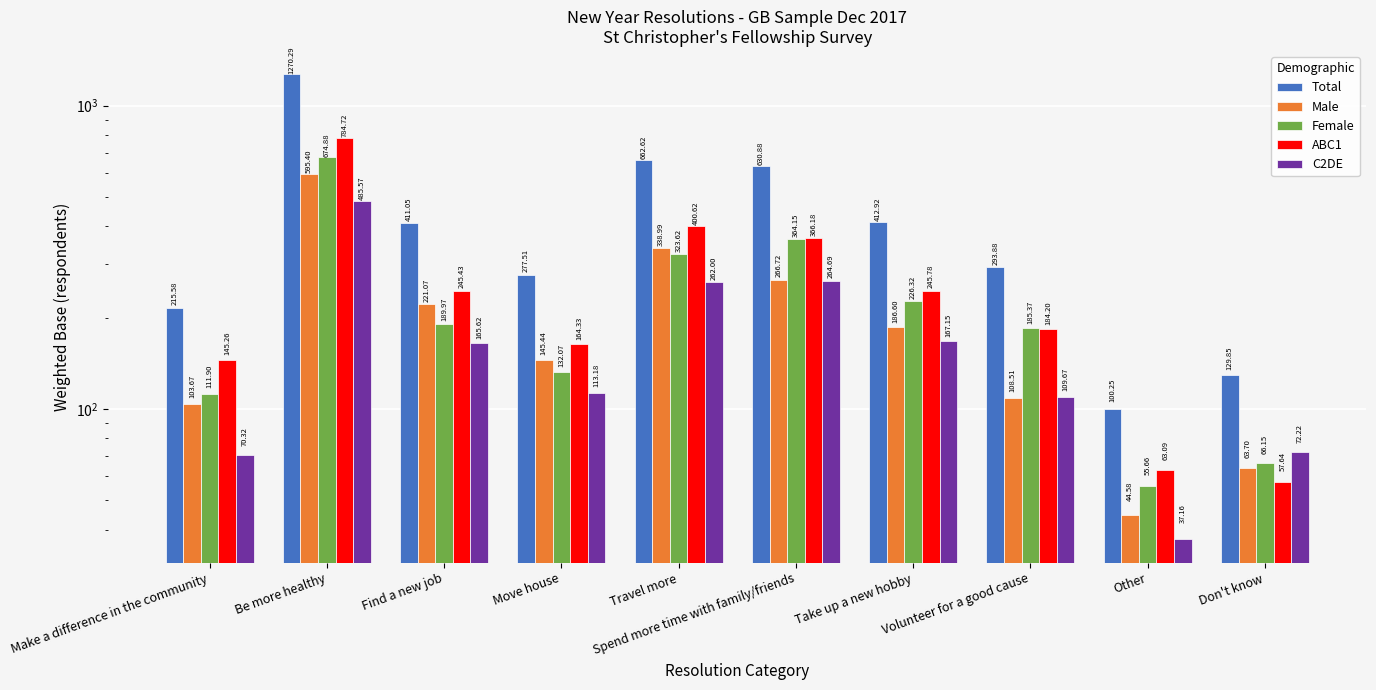

The value of Total at Travel more is 662.6. True or false?

True